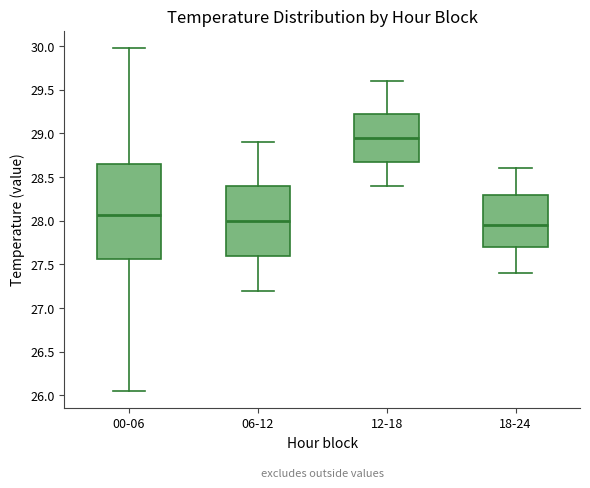

Which box has the highest median line?

12-18